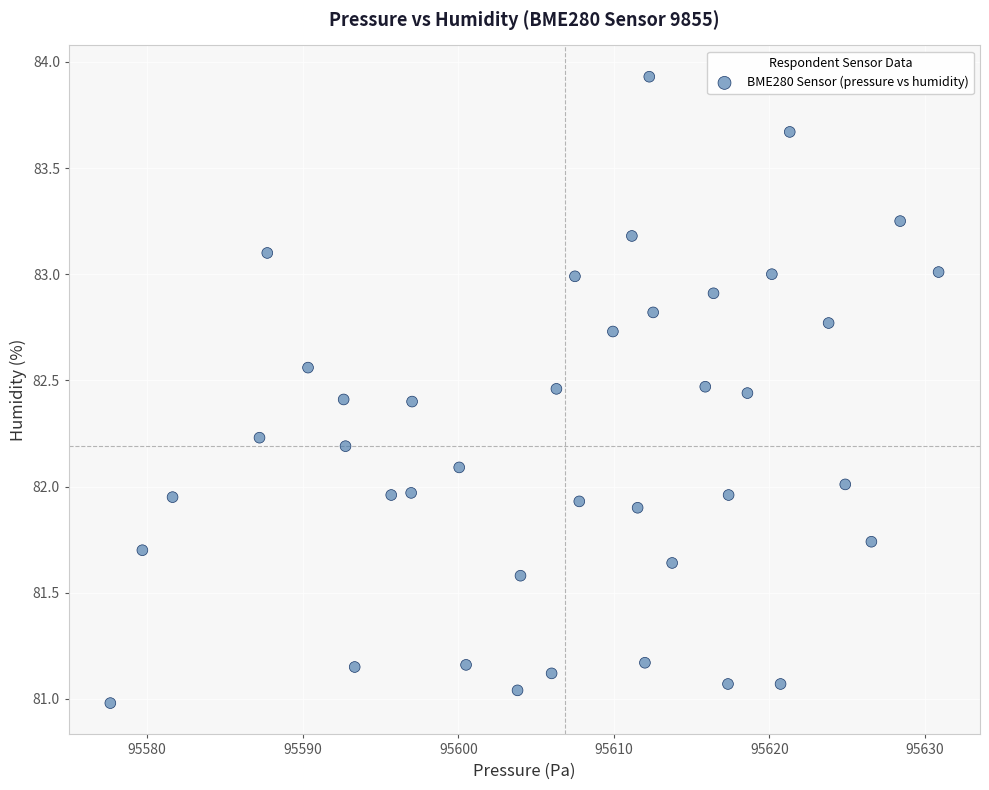

What is the range of X values (max minus min)?

53.2